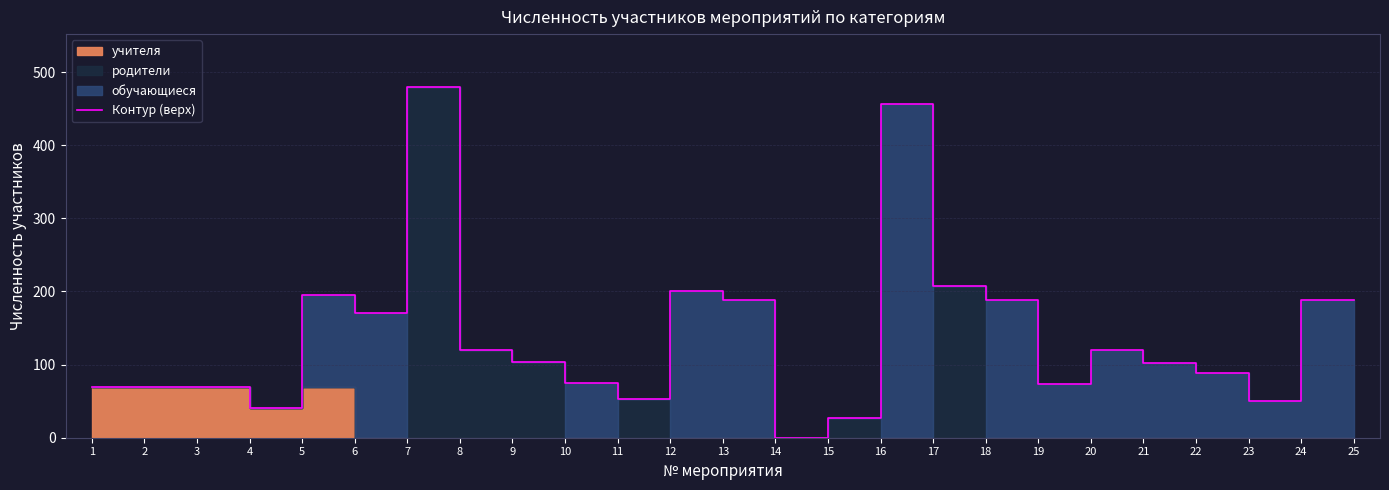

At which category does the data reach its first local peak?

6